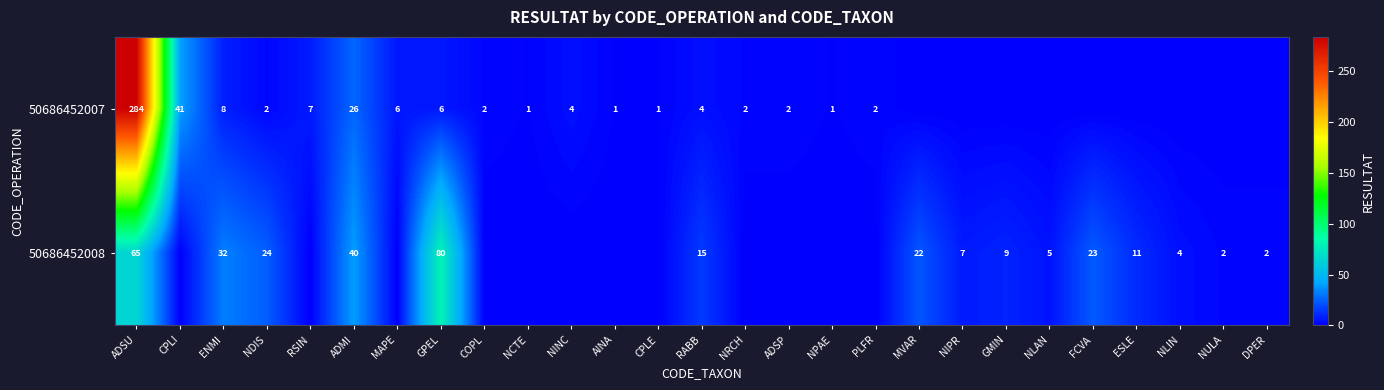

What is the spread (max minus min) of values at NLAN?

5